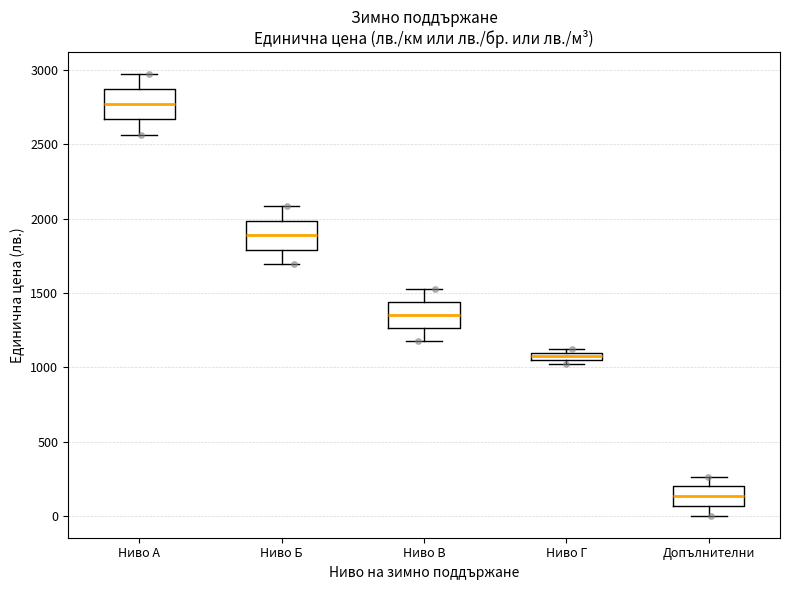

Where is the upper edge of the box for Ниво В on the y-axis? The values are not printed on the chart, so give them approximately, as read against the axis.

1450